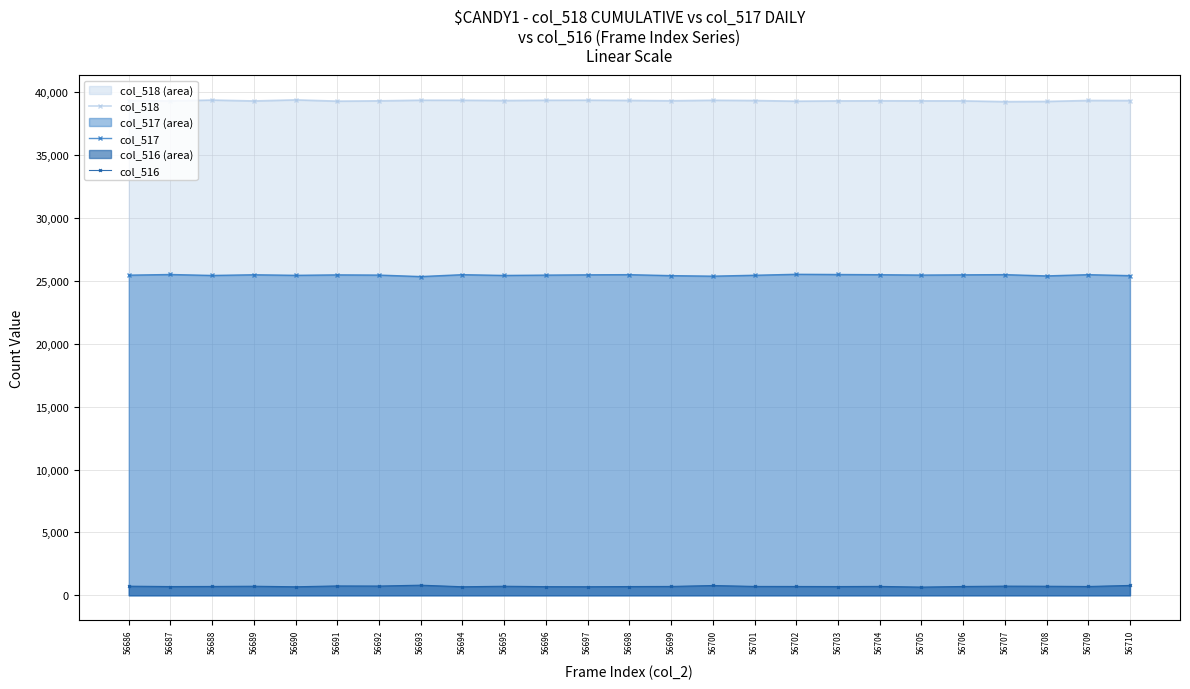

List the series in order of their peak value, lowest first.

col_516, col_517, col_518